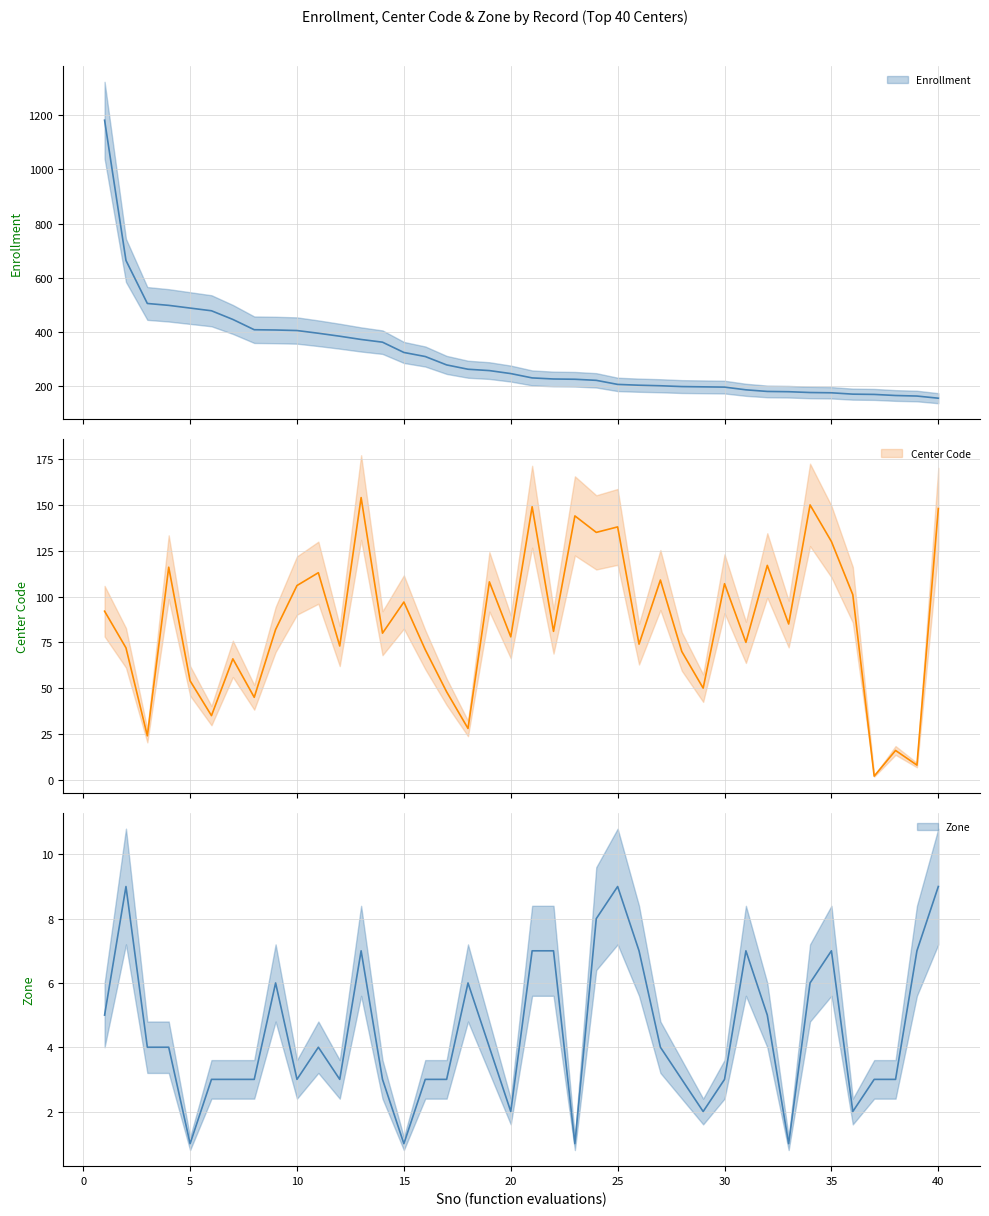

Which has a higher value, 37 or 19?

19